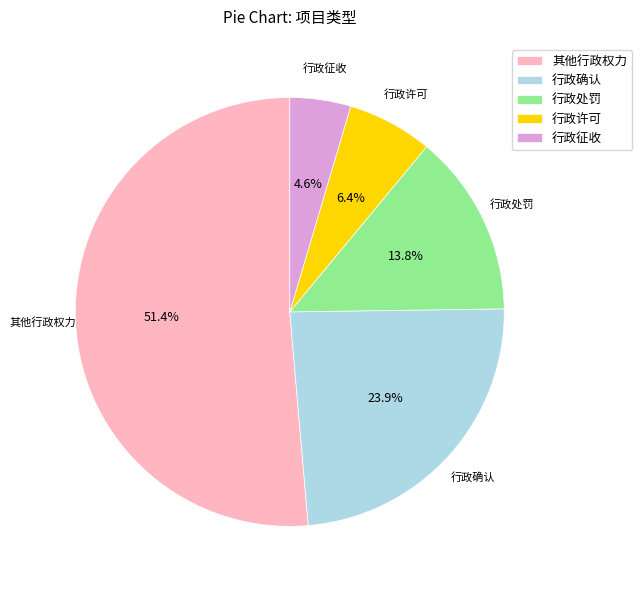

Does any single category account for the majority?

Yes